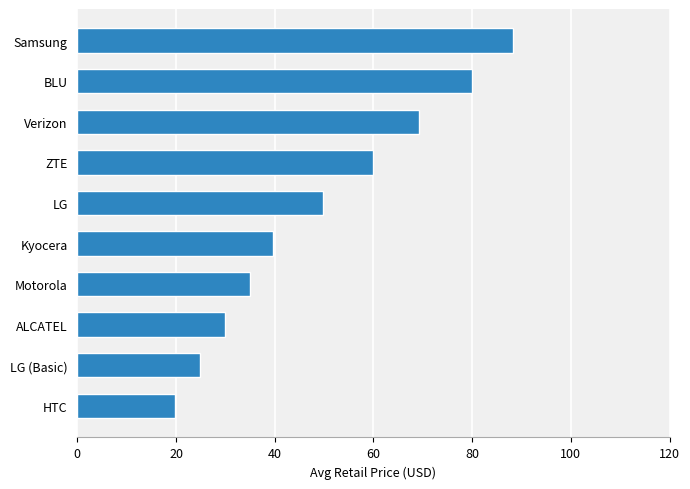

The chart shows a value of 5.8 at LG (Basic). True or false?

False